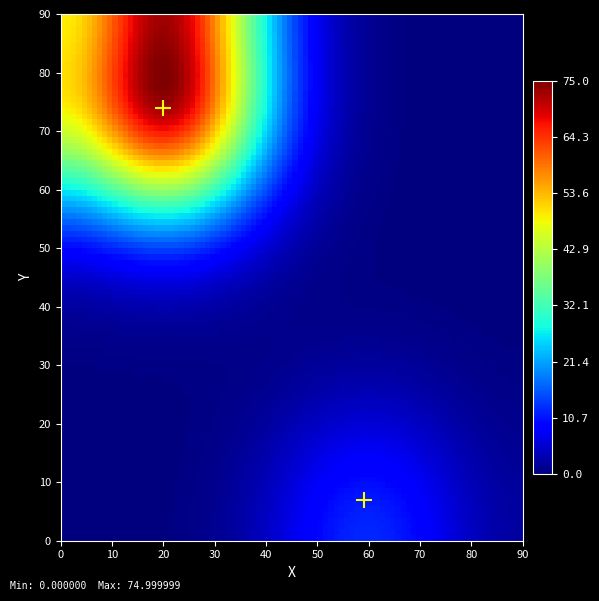

What Y value in the scatter plot is closest to 40?

7